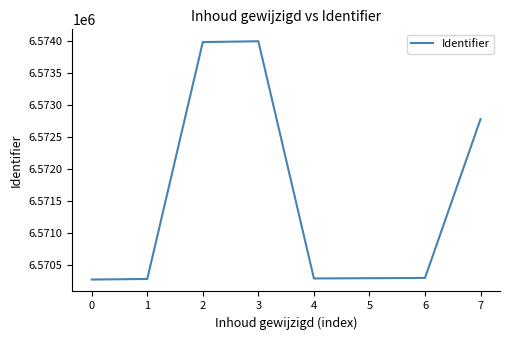

What is the difference between the values at 4 and 7?

2483